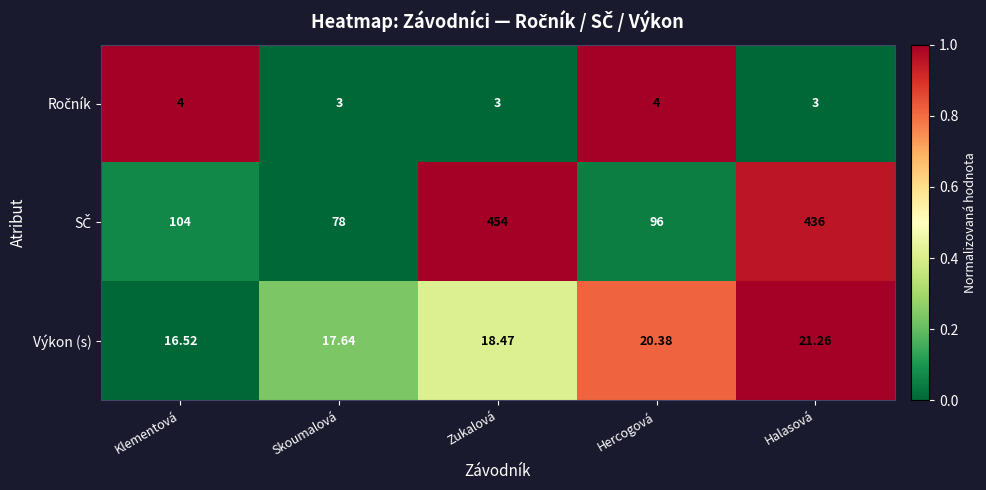

At which category is the sum across all series the highest?

Zukalová